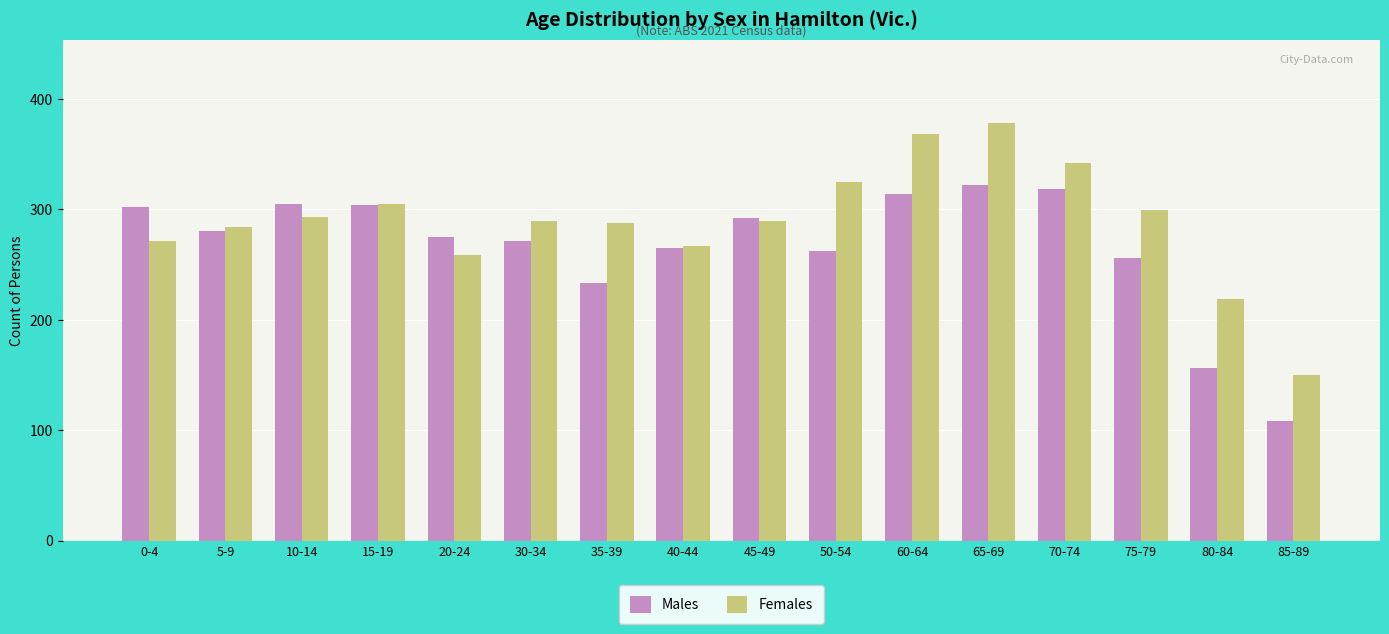

At 60-64, list the series in order from smallest to largest.

Males, Females